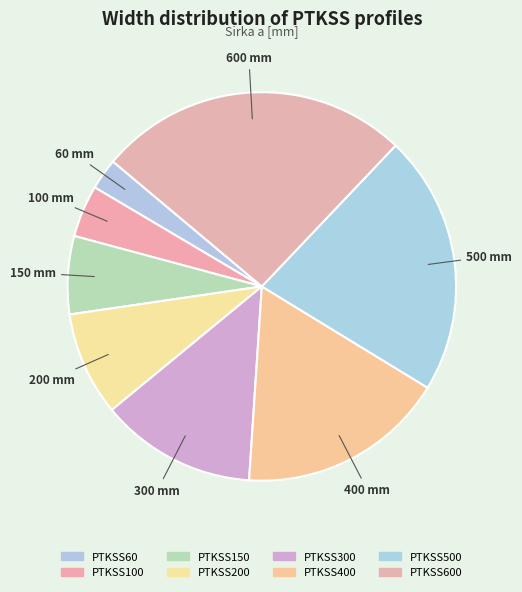

How many segments does this pie chart have?

8